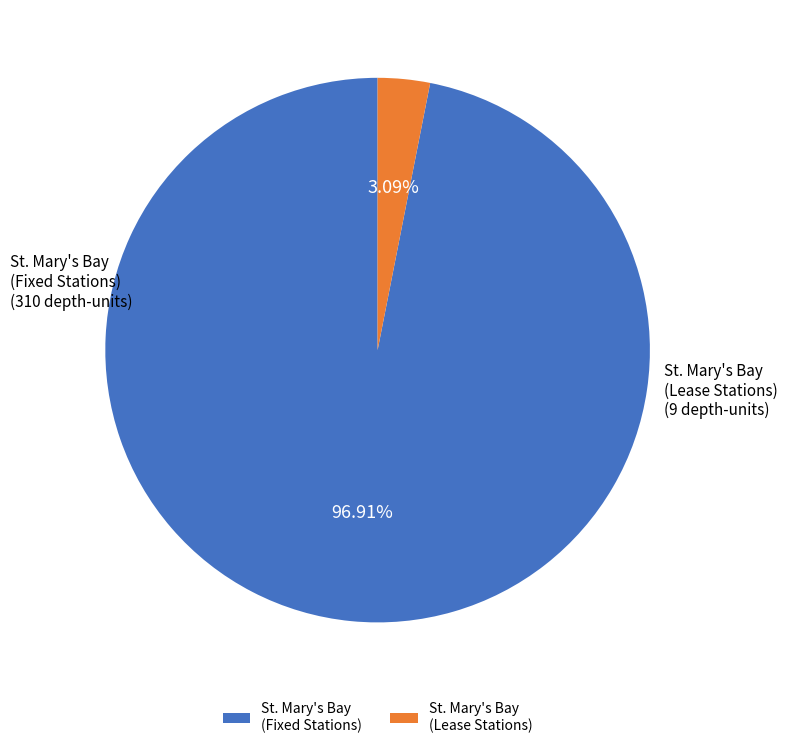

To the nearest percent, what is the difference between the largest and smallest slice percentages?

94%